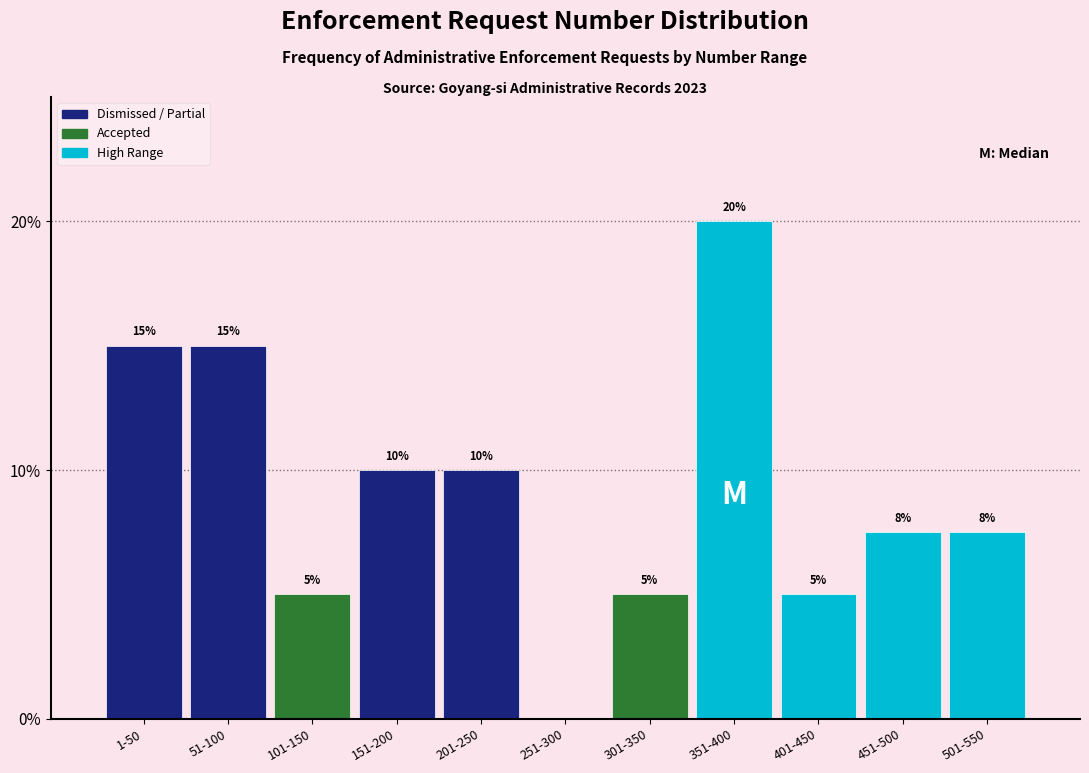

Which has a higher value, 251-300 or 101-150?

101-150